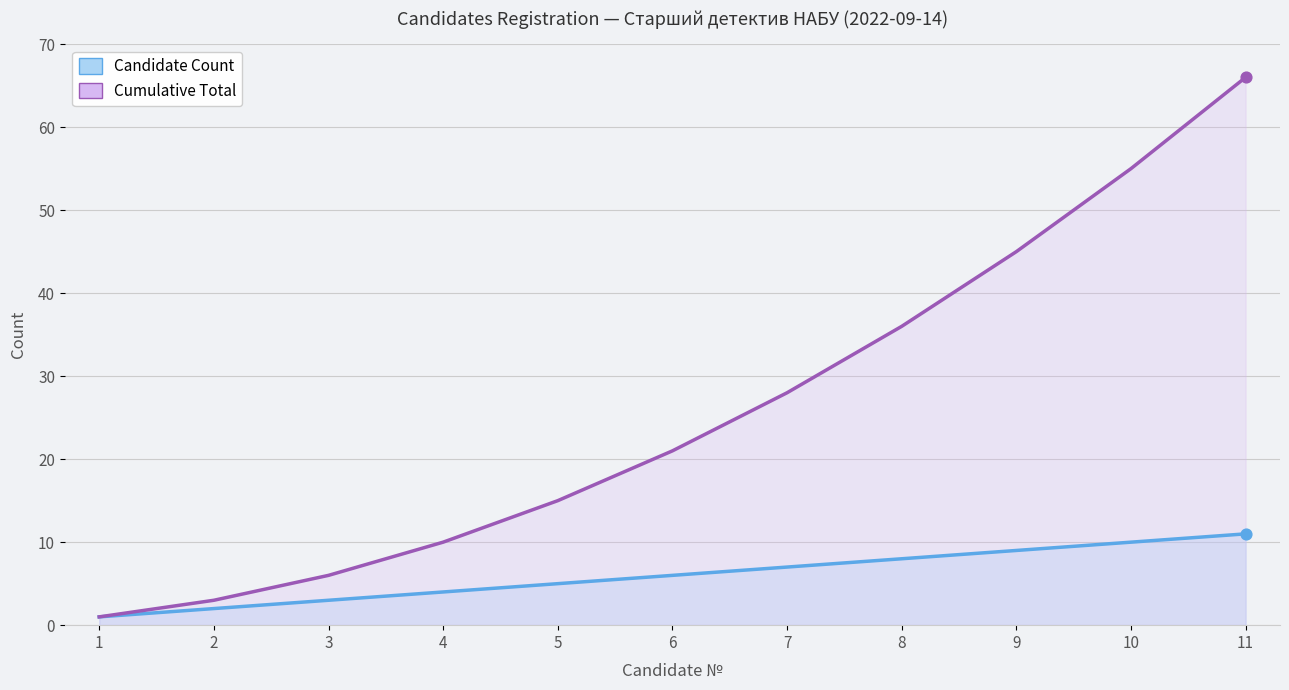

At how many categories does at least one series exceed 40?

3